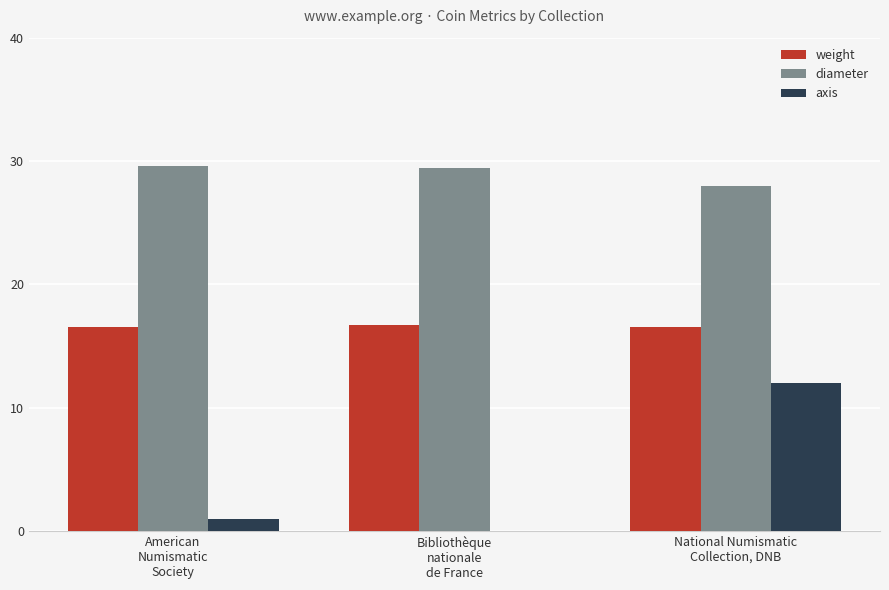

Which series has the largest total across all categories?

diameter